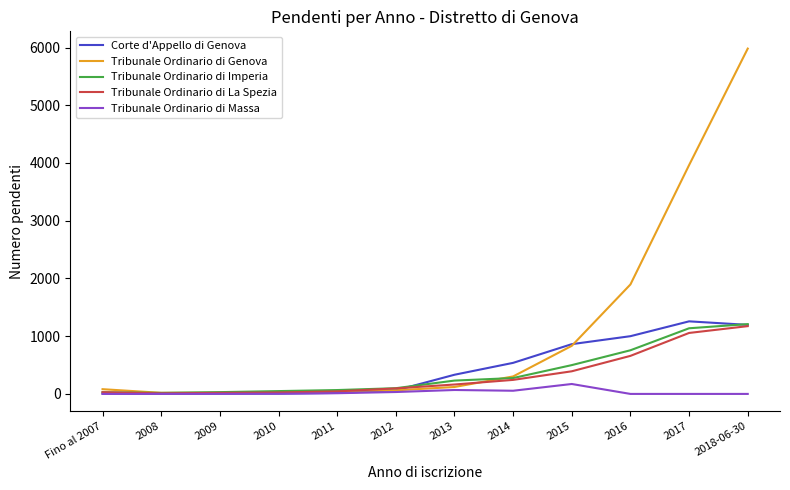

Which series has the largest total across all categories?

Tribunale Ordinario di Genova